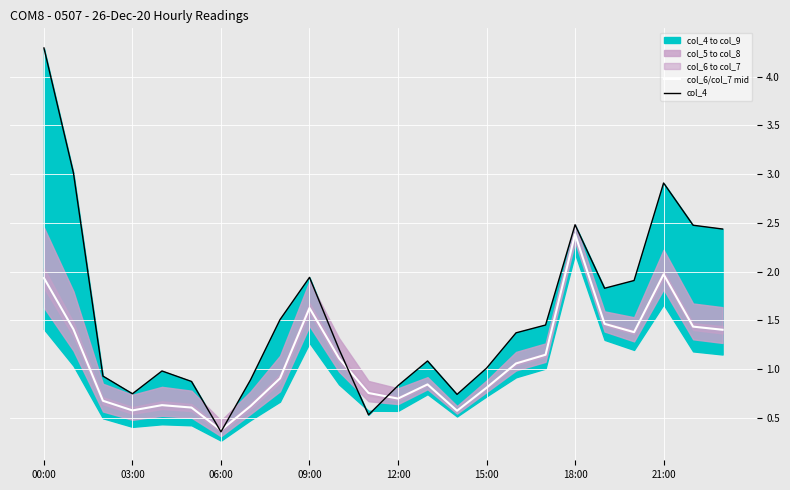

Is it true that col_6/col_7 mid equals 4.0 at 18:00?

False